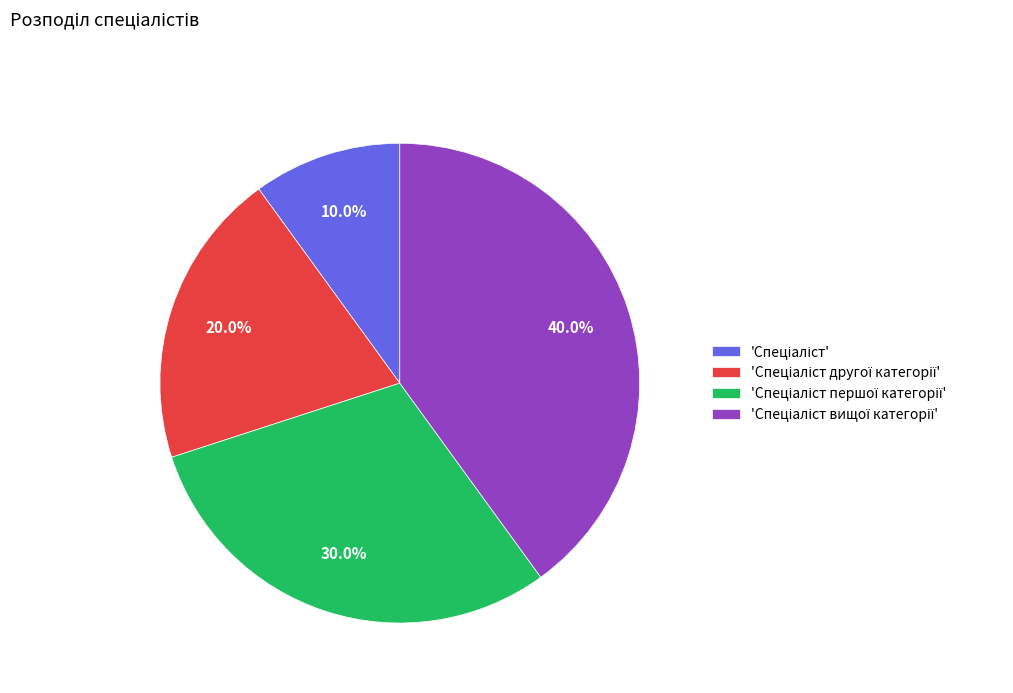

To the nearest percent, what is the average slice percentage?

25%